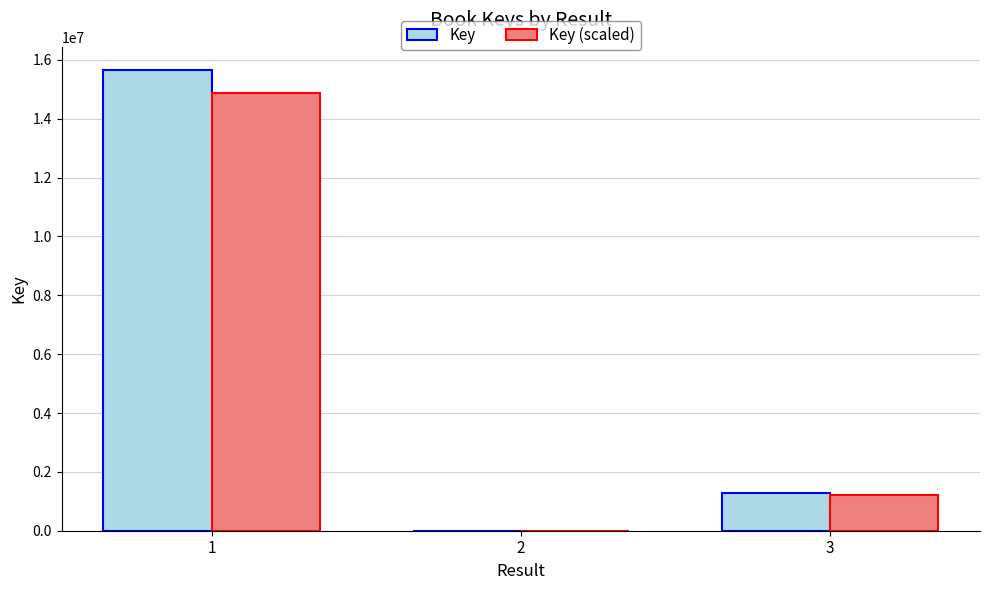

Which series changed the most between 1 and 2?

Key